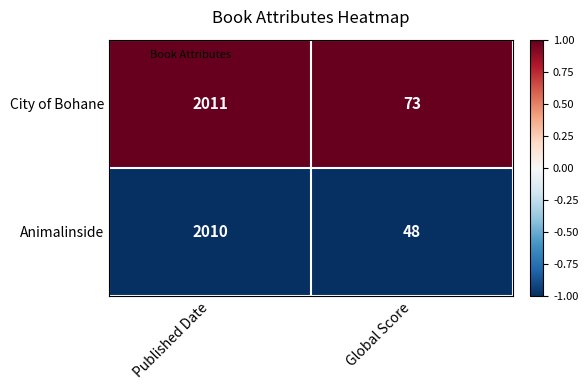

List the labels in order of City of Bohane value, smallest first.

Global Score, Published Date